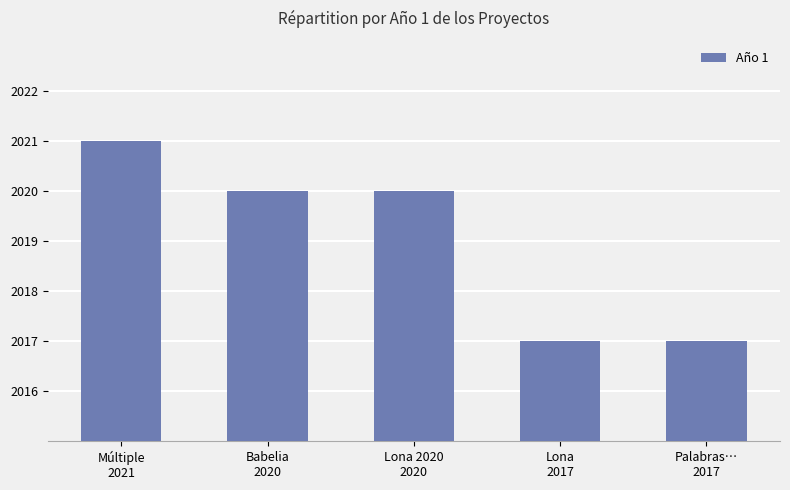

Reading right to left, what are all the values shown in this chart?

2017	2017	2020	2020	2021